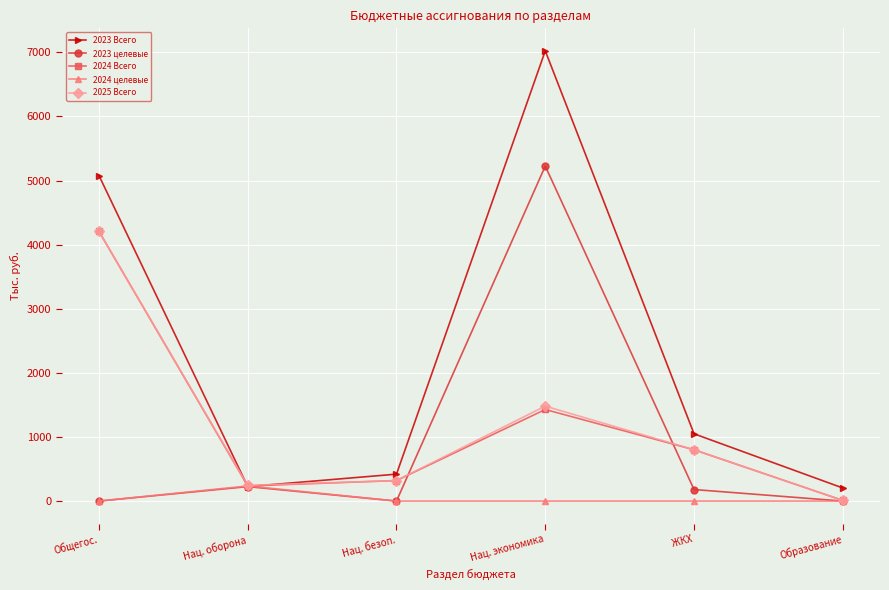

At which category does 2024 целевые reach its first local peak?

Нац. оборона